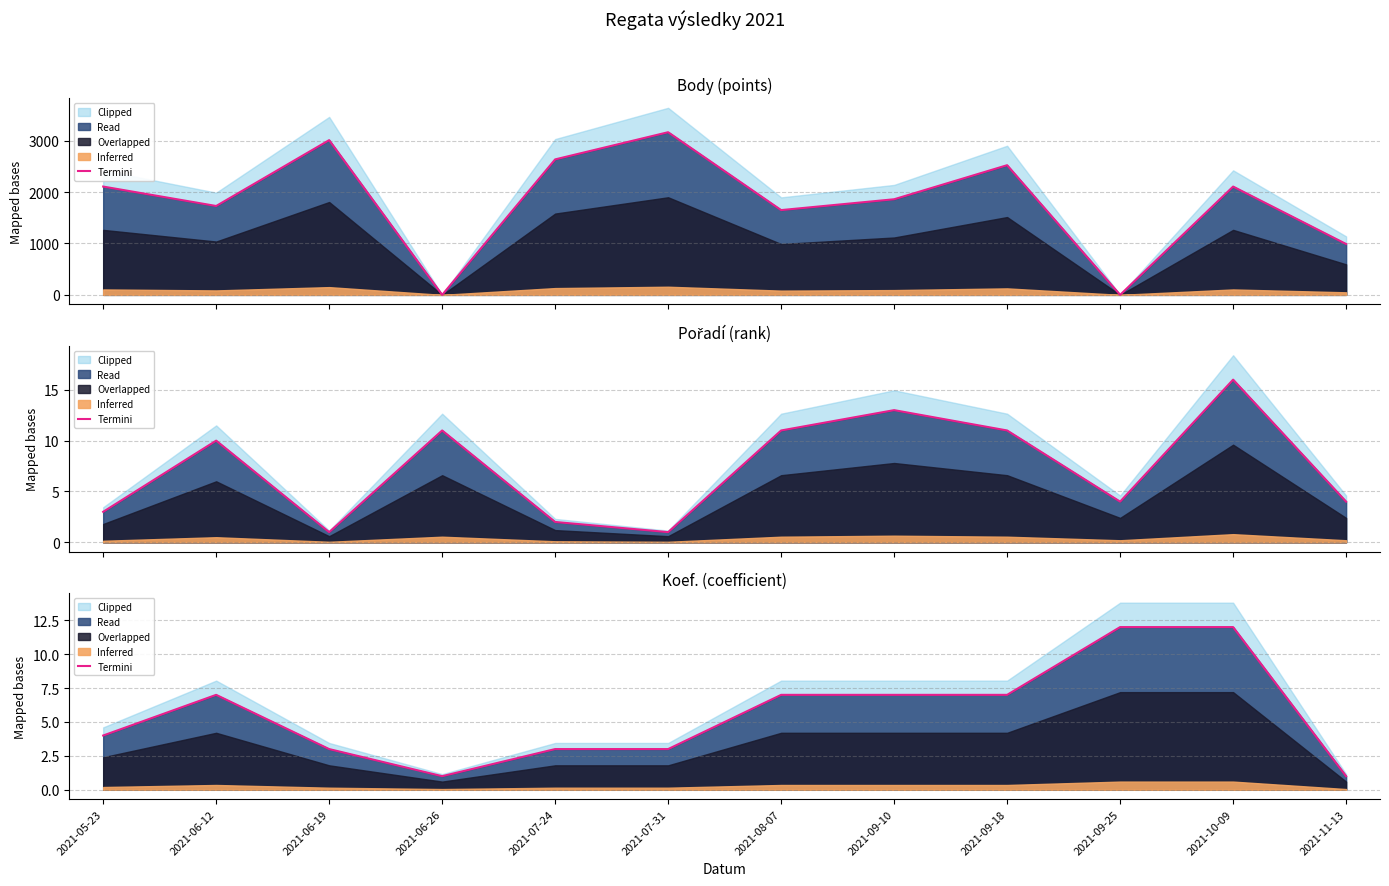

What is the difference between the second highest and second lowest values?

11